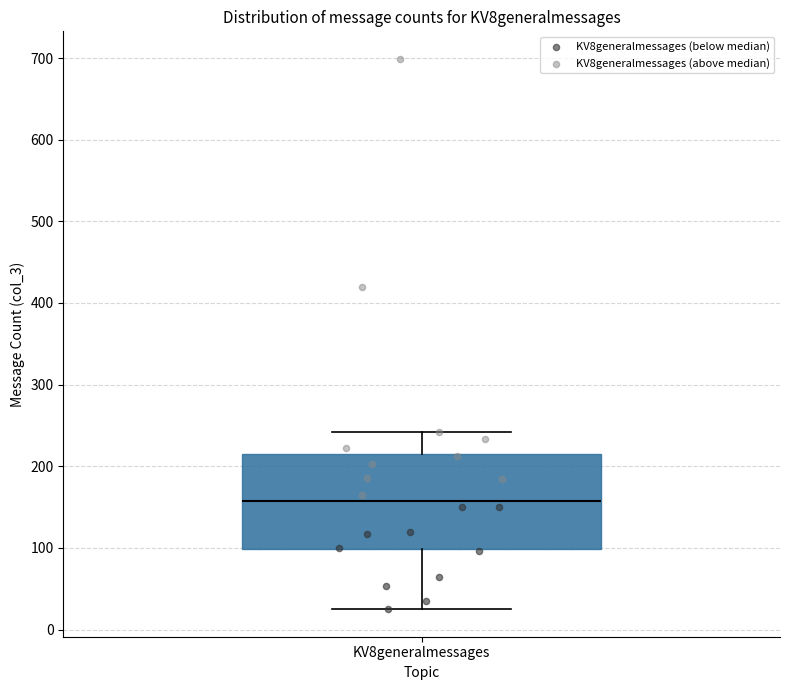

Read this box plot against the y-axis: the position of the median line, the range covered by the box, and the ends of both whiskers. The values are not printed on the chart, so give them approximately, as read against the axis.

median 160, box 100 to 220, whiskers 30 to 240